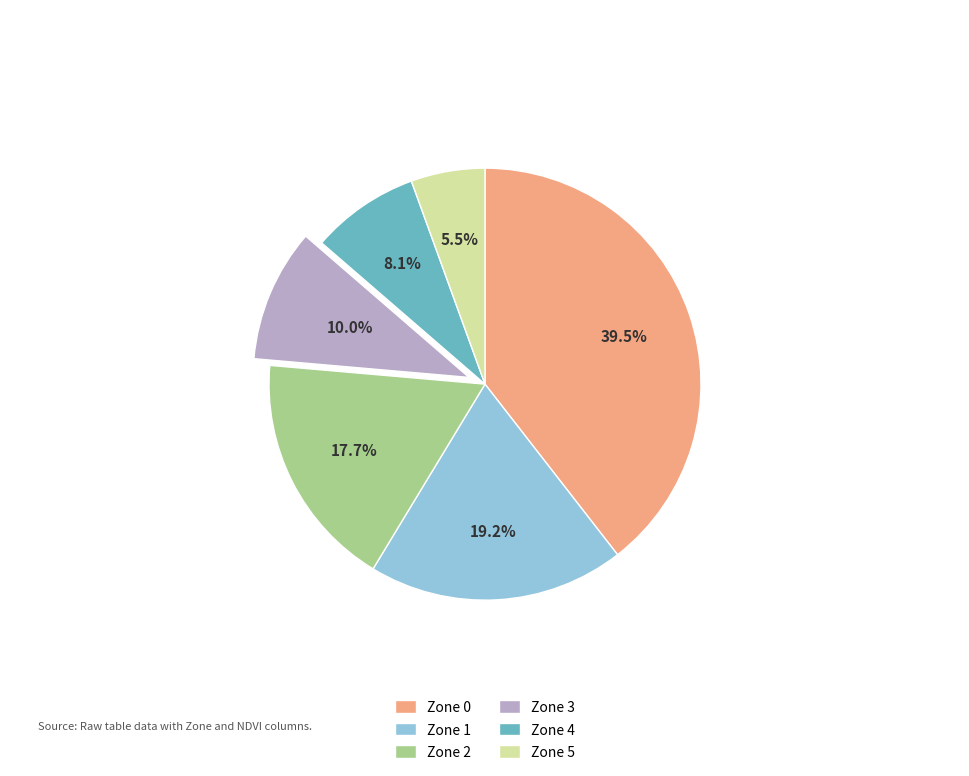

Which has a higher value, Zone 2 or Zone 5?

Zone 2